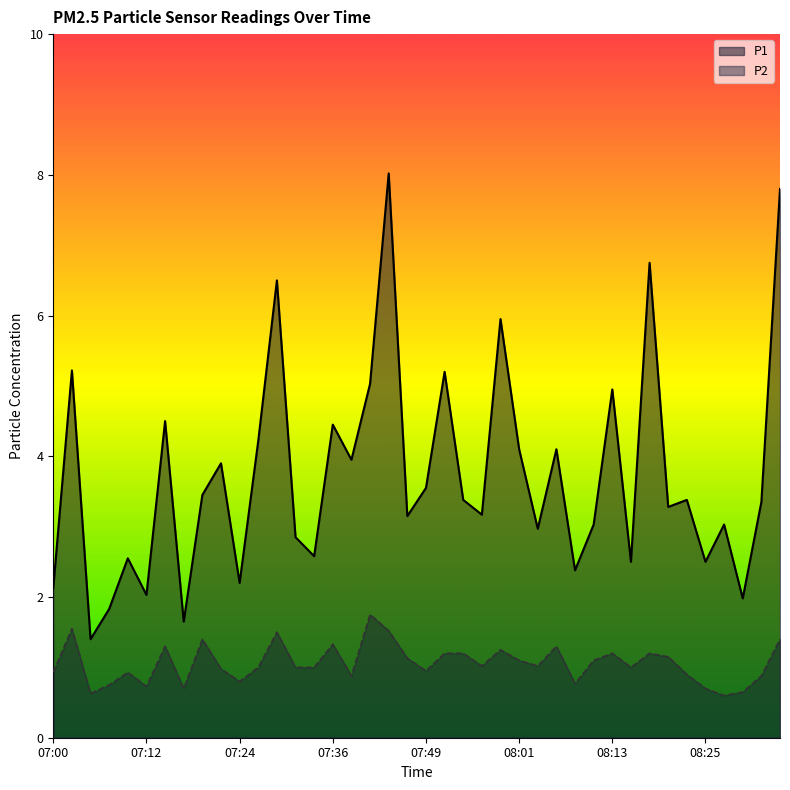

What is the average value of the P1 series?

3.7